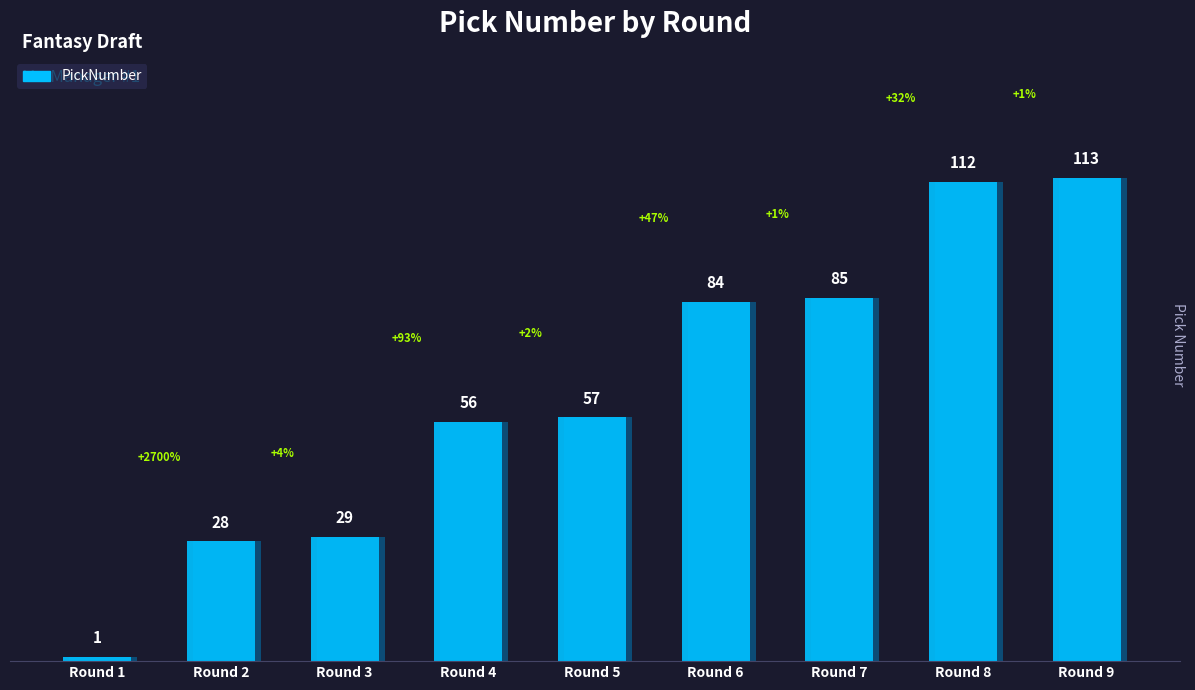

Where is the data nearest to the value 57?

Round 5